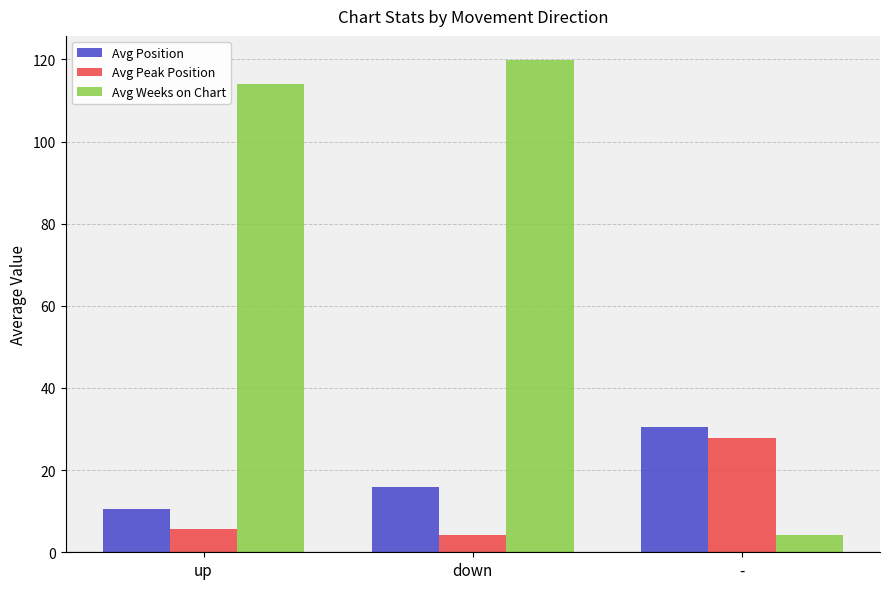

The value of Avg Position at up is 10.6. True or false?

True